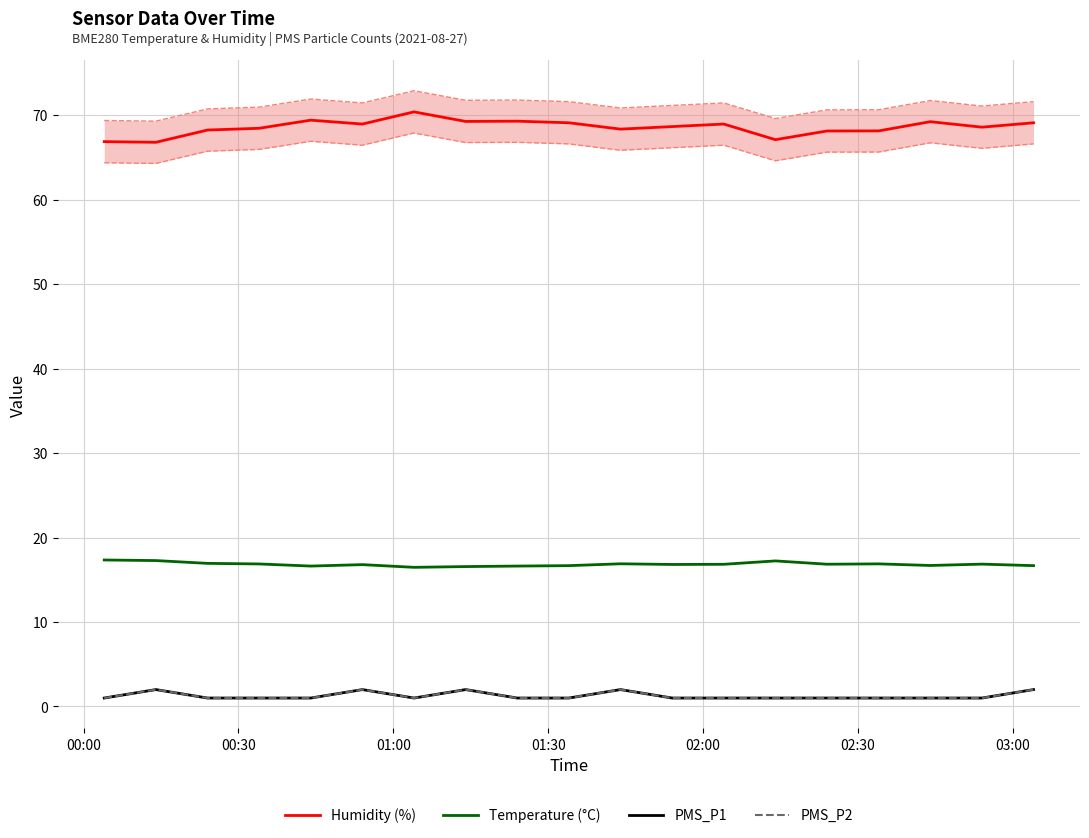

Rank the series by their maximum value, from lowest to highest.

PMS_P1, PMS_P2, Temperature (°C), Humidity (%)